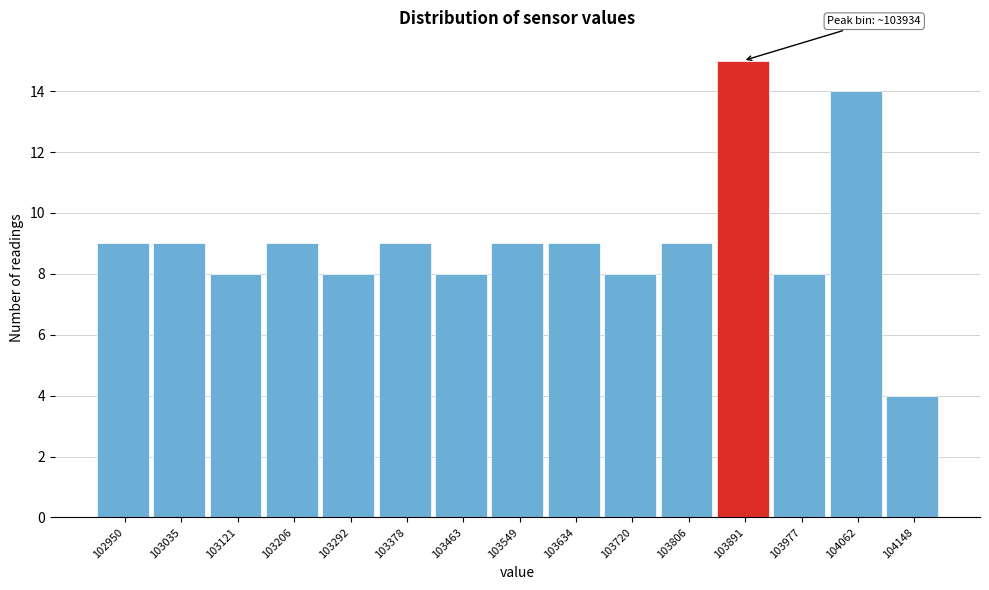

Reading left to right, transcribe all the data shown in this chart.

102950=9	103035=9	103121=8	103206=9	103292=8	103378=9	103463=8	103549=9	103634=9	103720=8	103806=9	103891=15	103977=8	104062=14	104148=4